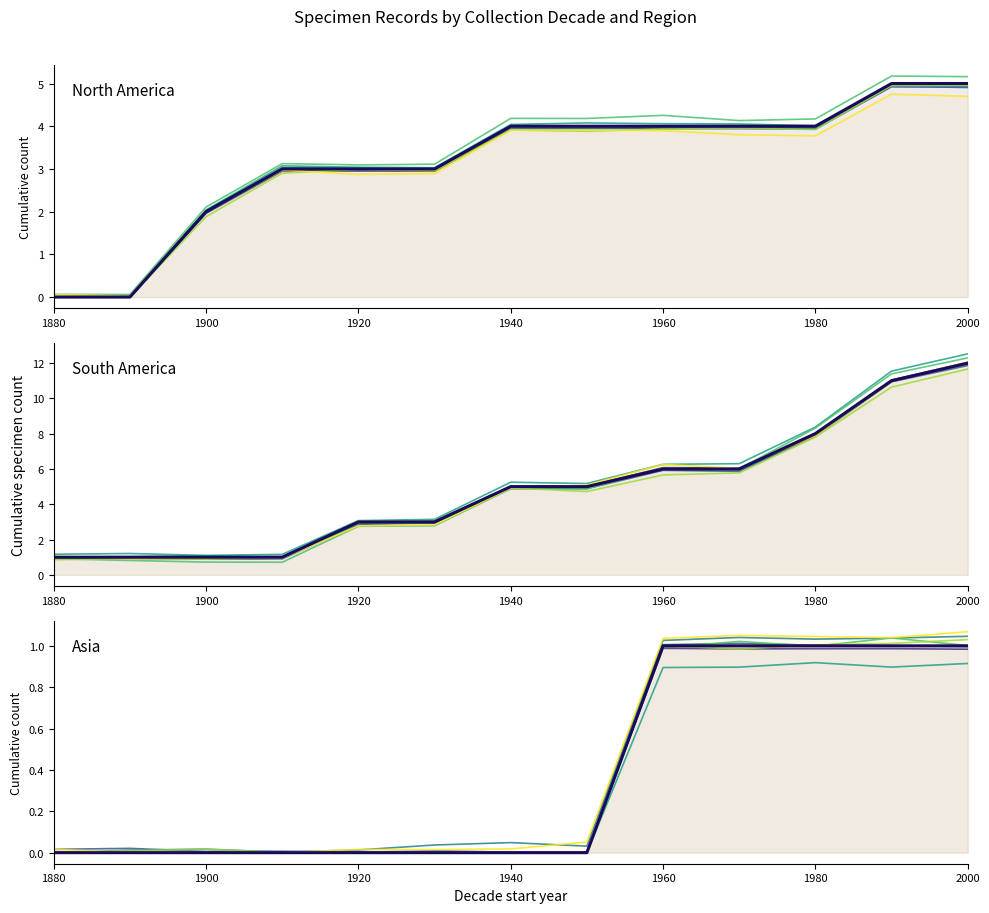

What is the difference between the highest and lowest values at 1980?

7.5